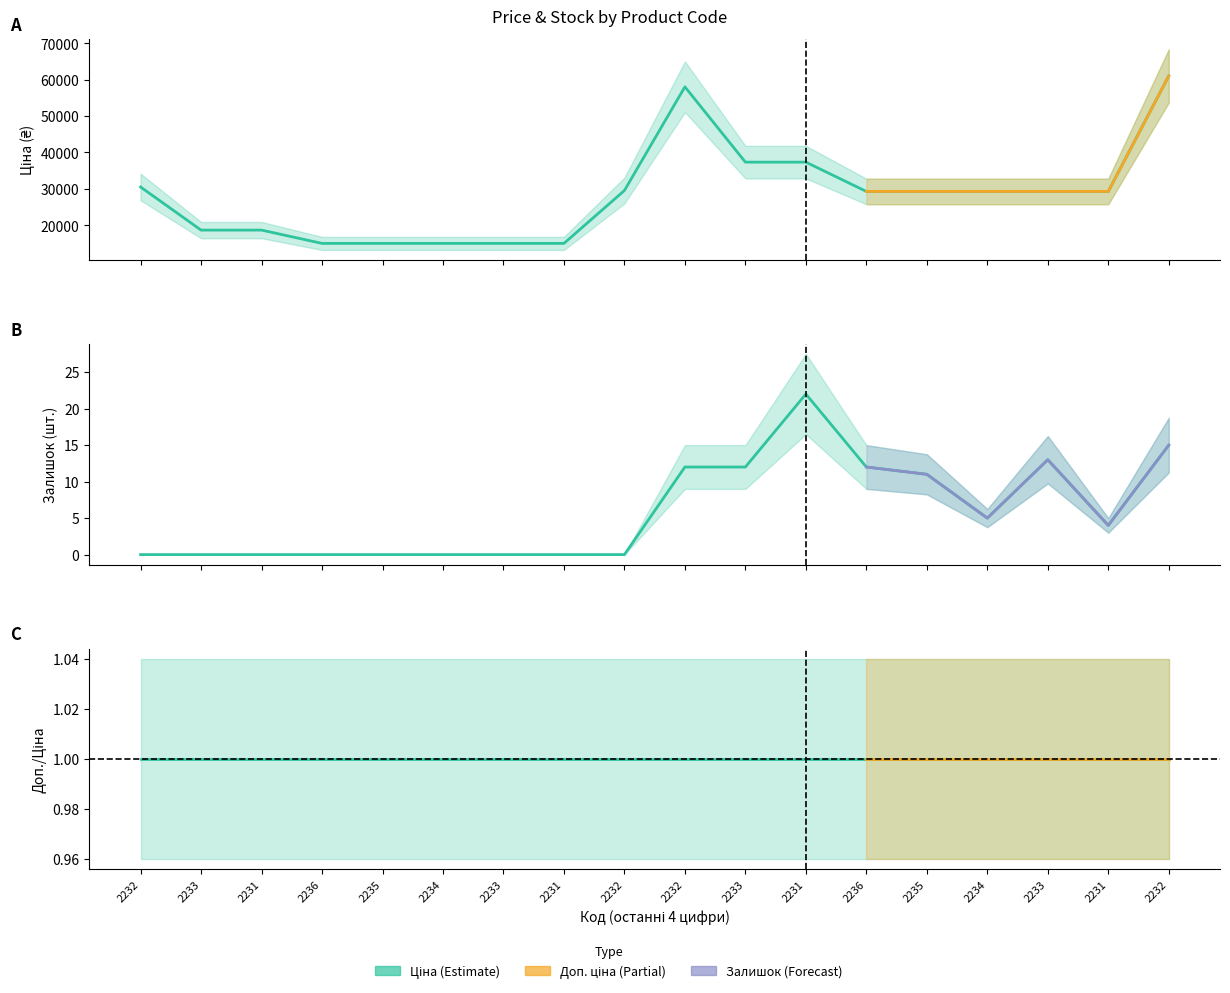

Is the value of Ціна at 2232 greater than the value of Залишок at 2233?

Yes